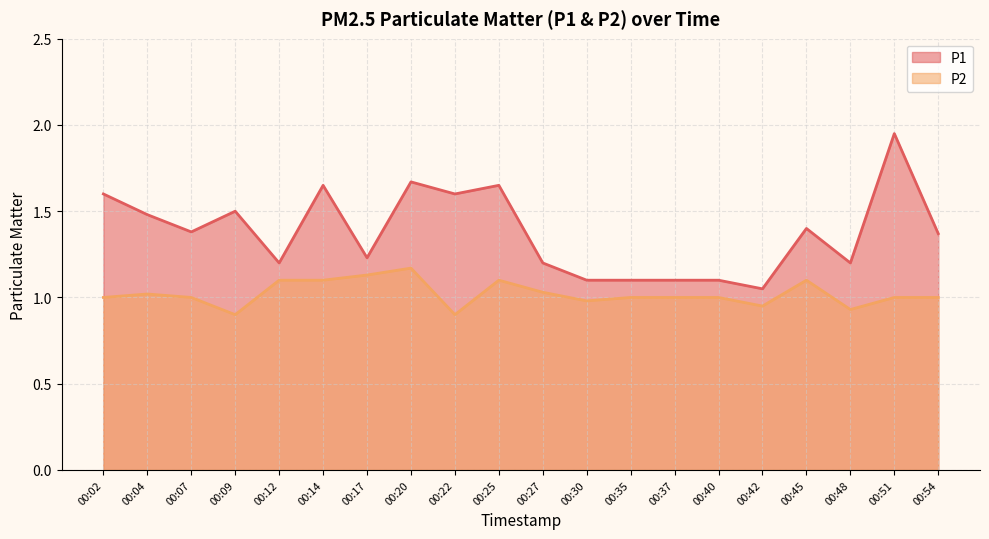

True or false: P1 line and P2 line intersect in this chart.

False